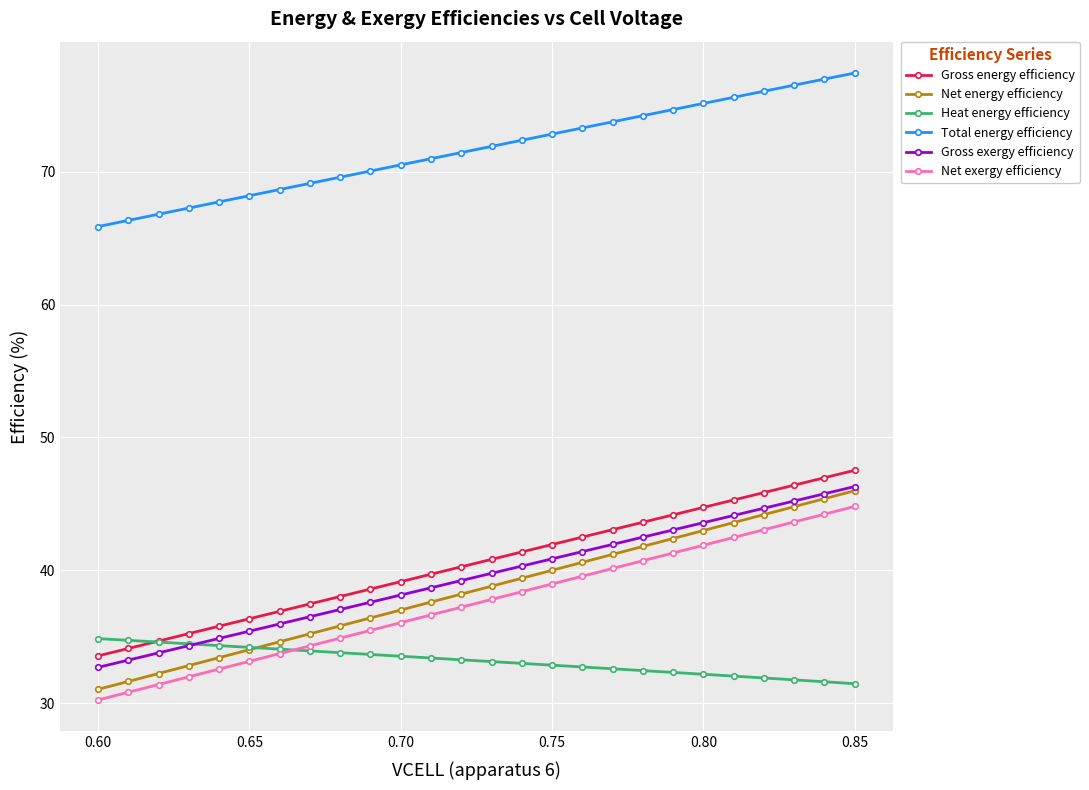

Which series has the widest spread of values?

Net energy efficiency